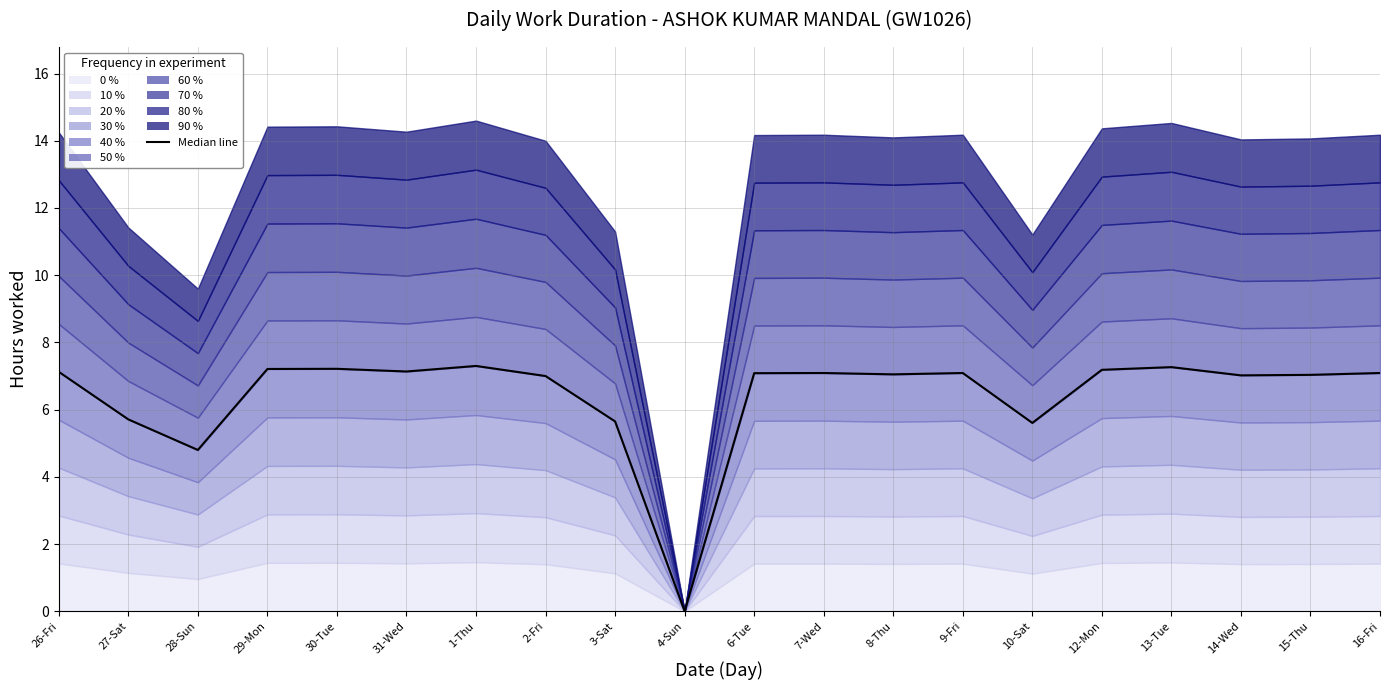

How many interior local valleys (lower than both neighbors) does the data have?

6